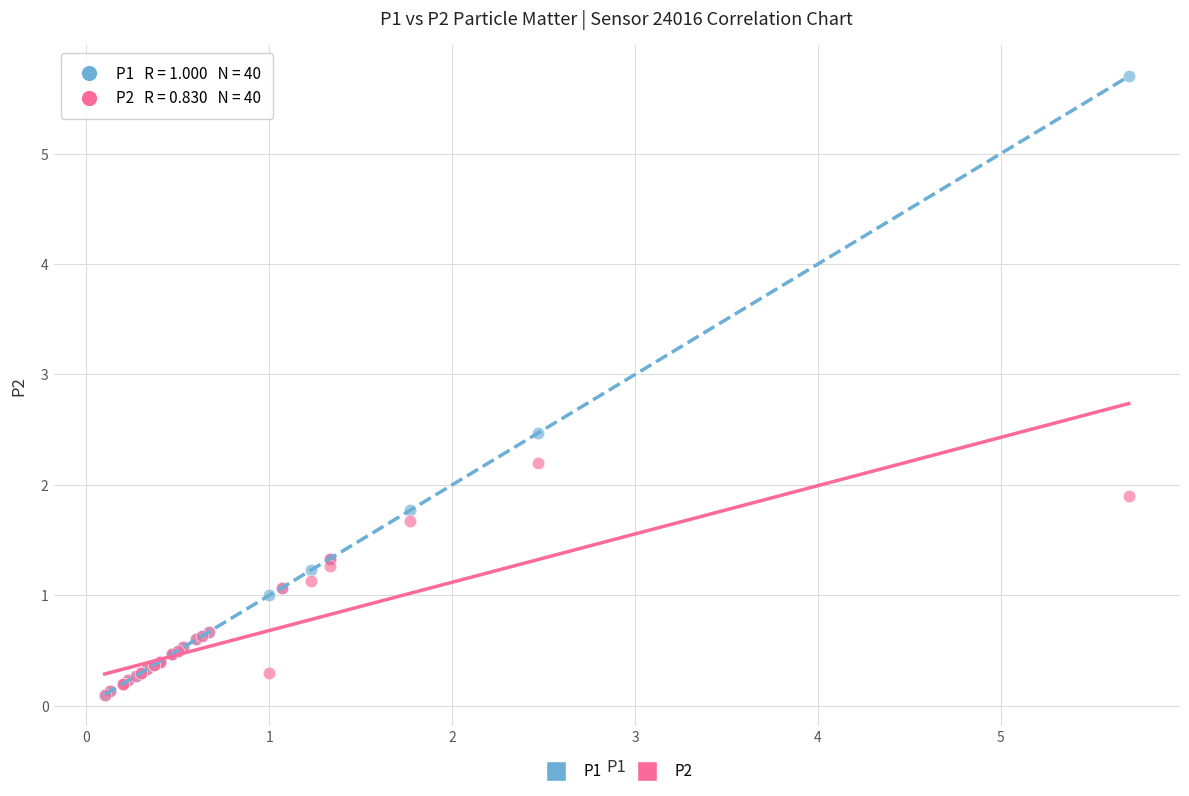

Across all series, what Y value is closest to 2?

1.9